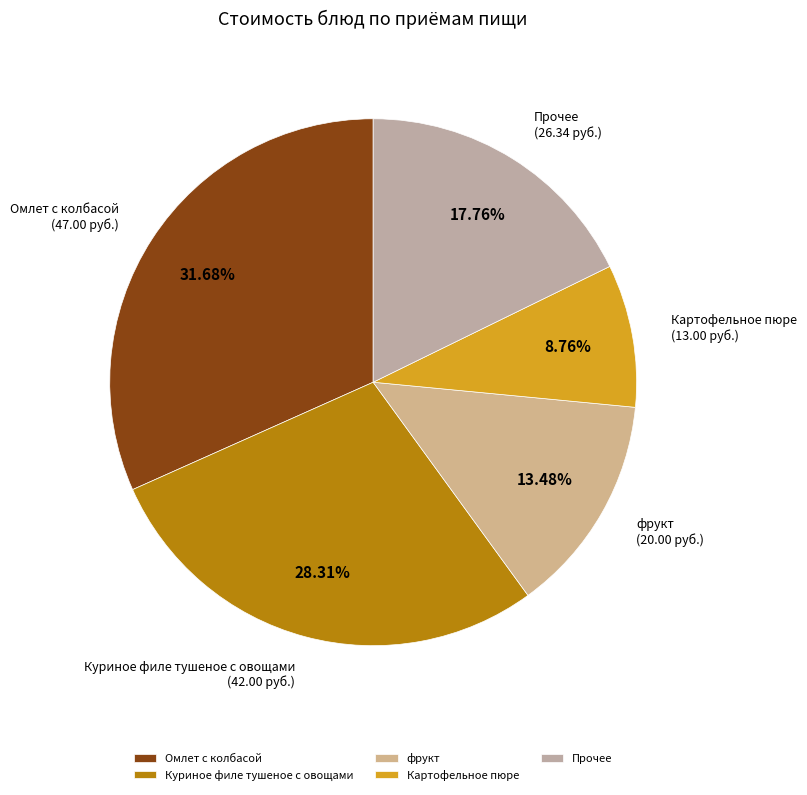

Is it true that фрукт is 8% of the pie?

False